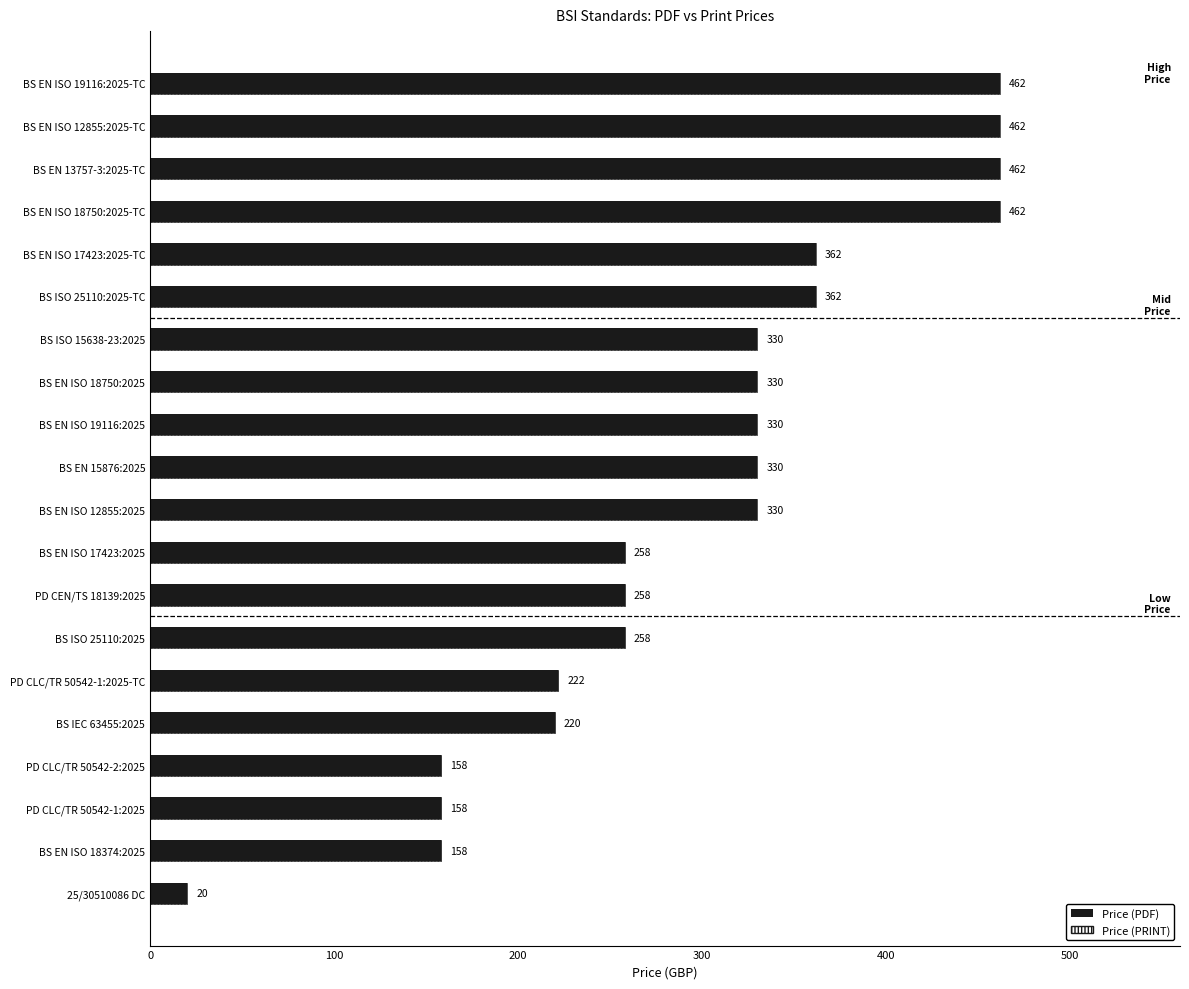

What are all the series names shown in the legend?

Price (PDF), Price (PRINT)